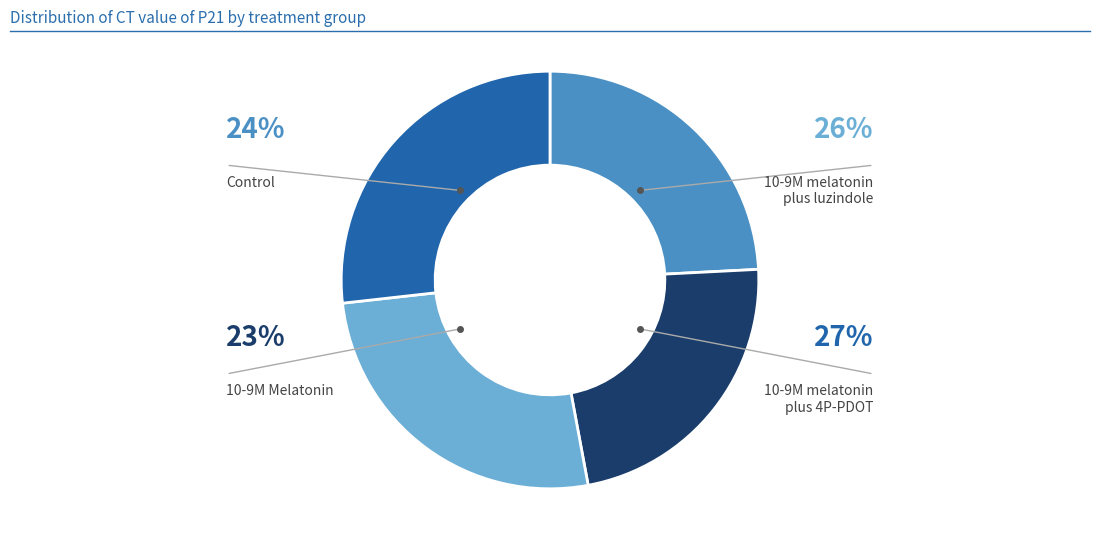

The 10-9M Melatonin slice represents 1% of the pie. True or false?

False